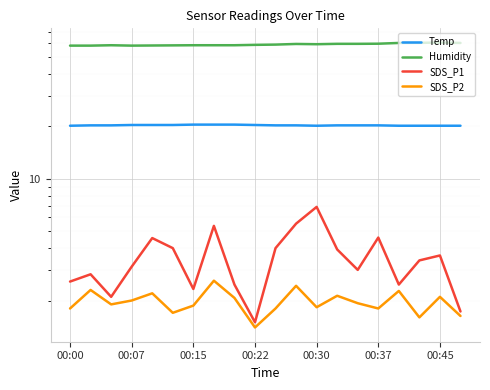

Reading left to right, transcribe all the data shown in this chart.

Temp: 20.2	20.3	20.3	20.4	20.4	20.4	20.5	20.5	20.5	20.4	20.3	20.3	20.2	20.3	20.3	20.3	20.2	20.2	20.2	20.2
Humidity: 58.3	58.3	58.6	58.3	58.4	58.5	58.6	58.6	58.6	58.9	59.1	59.6	59.4	59.7	59.7	59.8	60.4	60.5	60.7	60.4
SDS_P1: 2.6	2.8	2.1	3.1	4.6	4.0	2.3	5.4	2.5	1.5	4.0	5.5	6.9	3.9	3.0	4.6	2.5	3.4	3.6	1.7
SDS_P2: 1.8	2.3	1.9	2.0	2.2	1.7	1.9	2.6	2.1	1.4	1.8	2.4	1.8	2.1	1.9	1.8	2.3	1.6	2.1	1.6